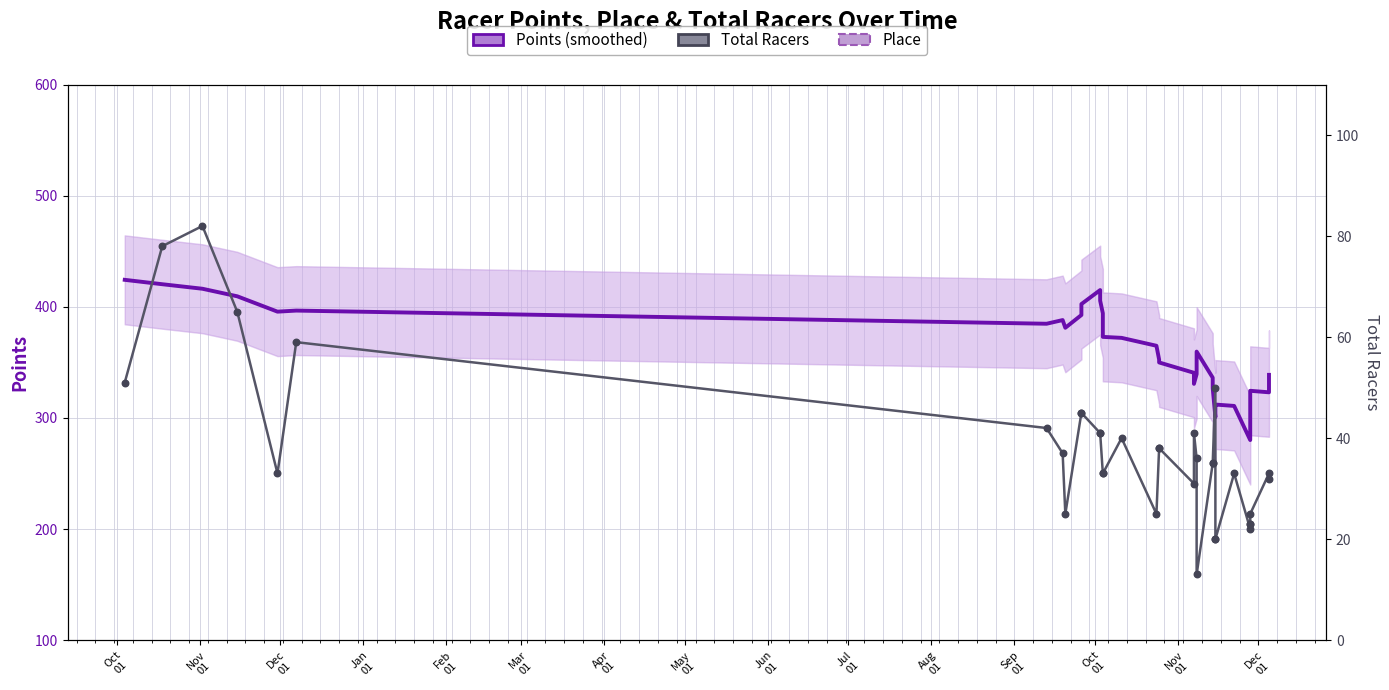

What is the total value across all series at Oct
01?

523.3